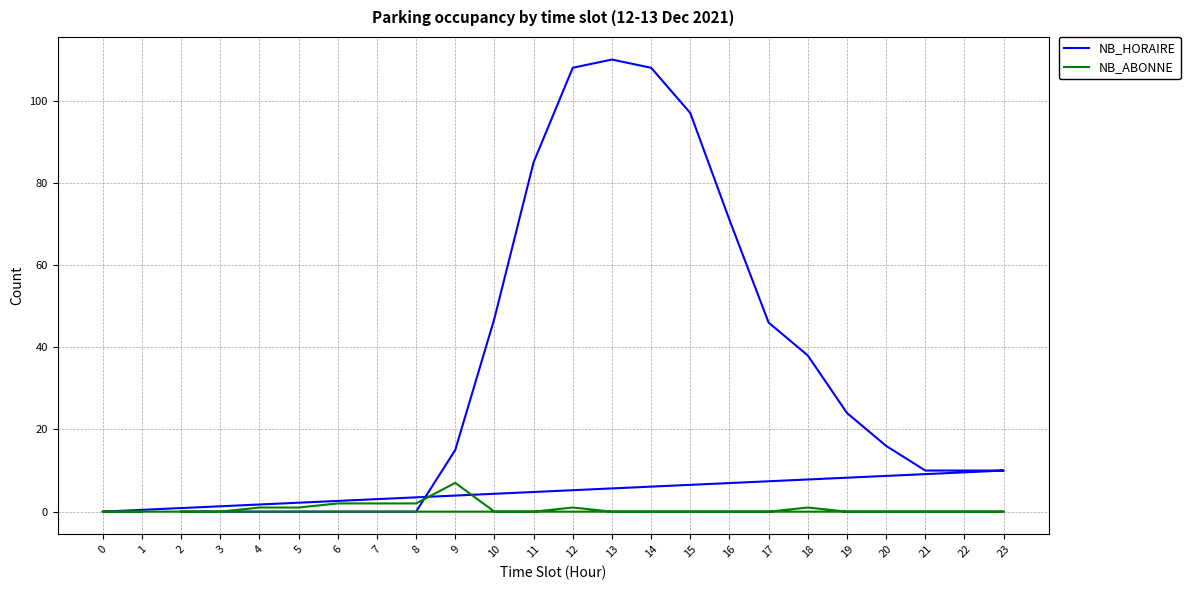

Rank the series by their maximum value, from highest to lowest.

NB_HORAIRE, NB_ABONNE